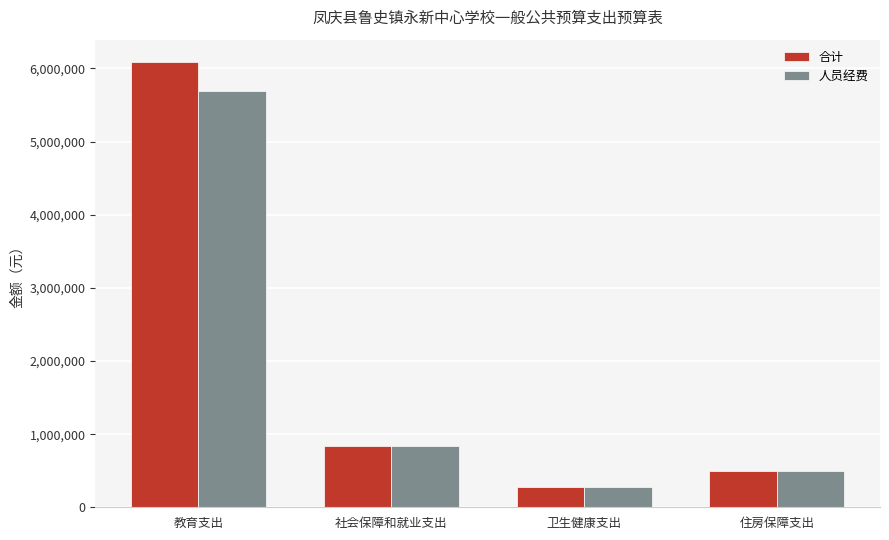

At which label is 合计 closest to 3184880?

社会保障和就业支出